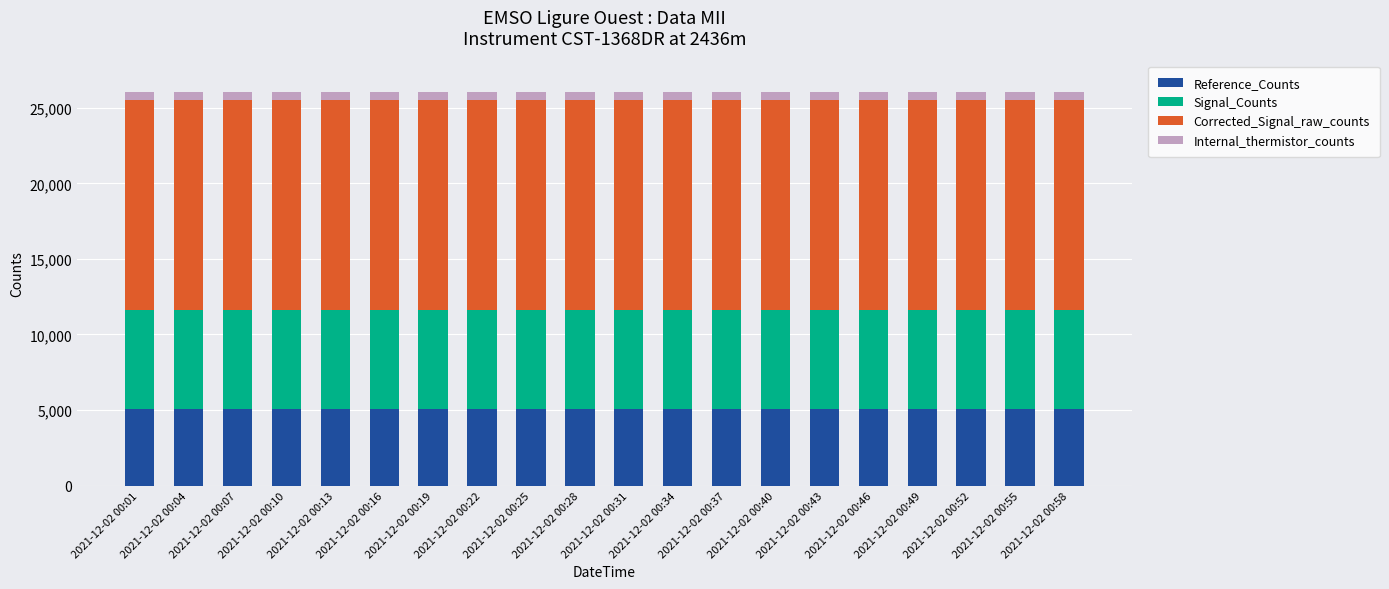

What is the value of the Reference_Counts bar at the 10th from the left?

5050